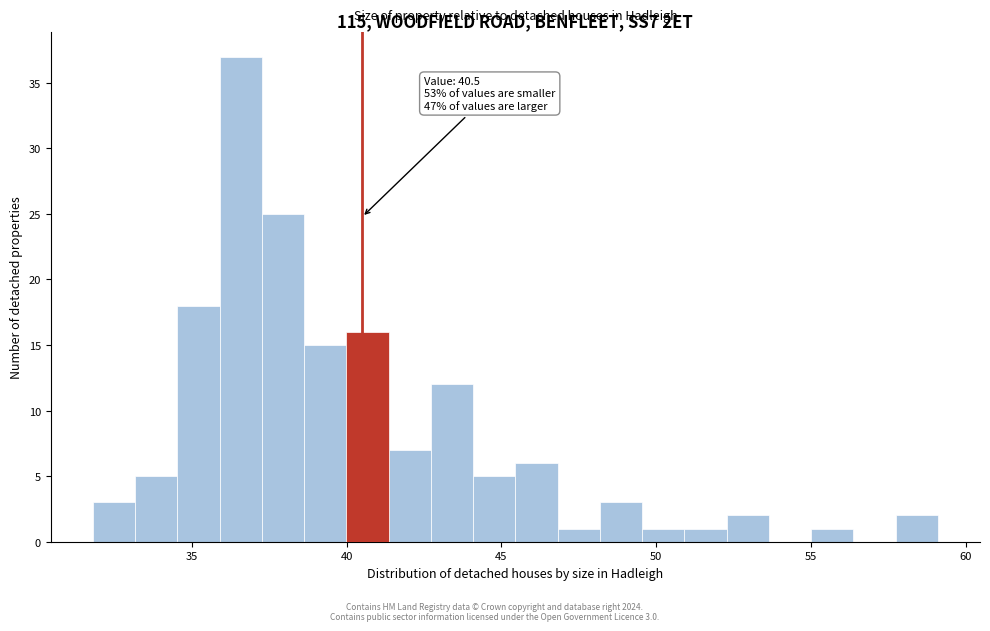

Around what value on the x-axis is the tallest bar? Give the approximate position of its centre, as read against the axis.

36.5